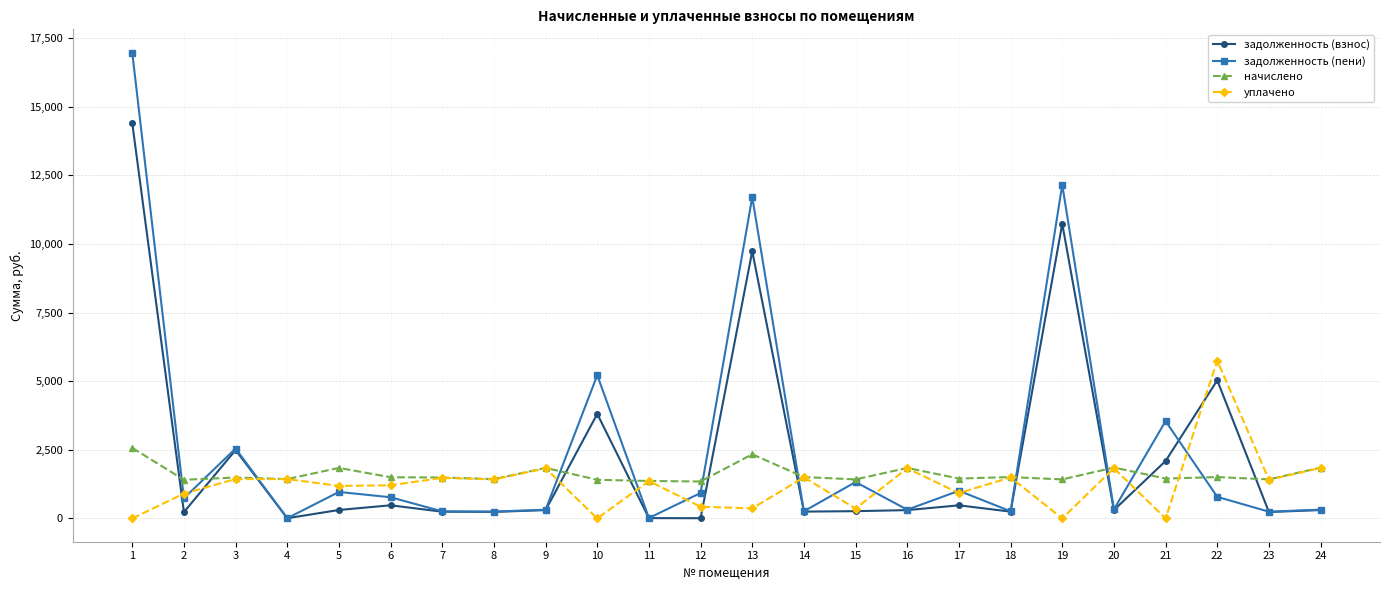

Which series has the widest spread of values?

задолженность (пени)